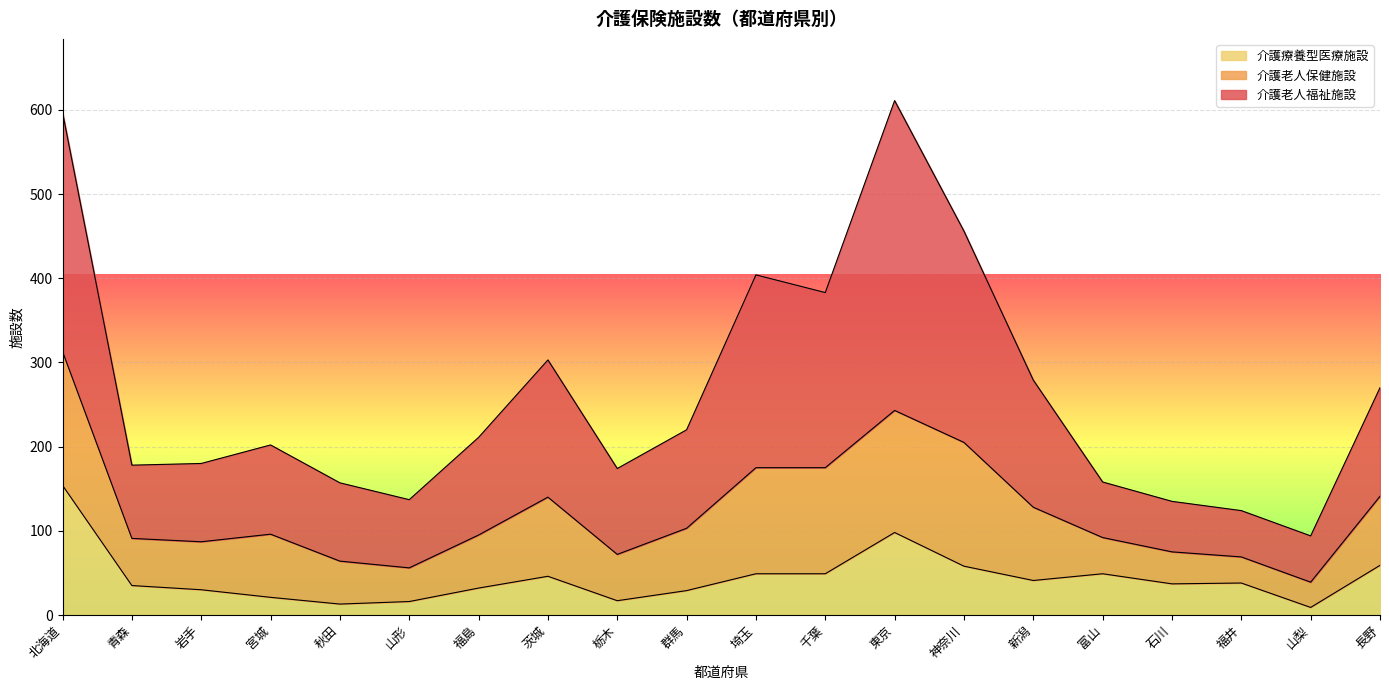

Which category has the highest value in the 介護療養型医療施設 series?

北海道